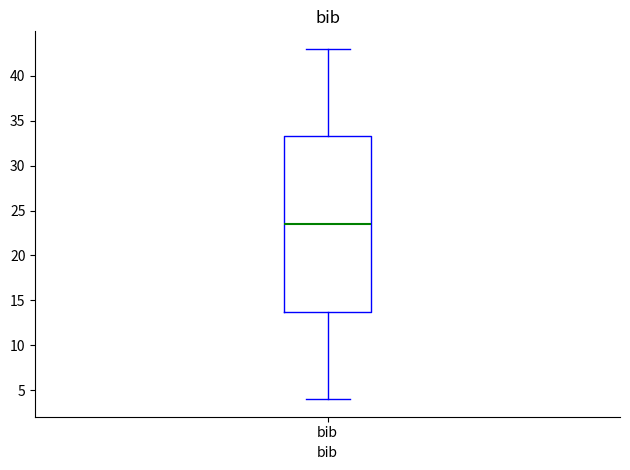

Where does the lower whisker of the box for bib end on the y-axis? The values are not printed on the chart, so give them approximately, as read against the axis.

4.0